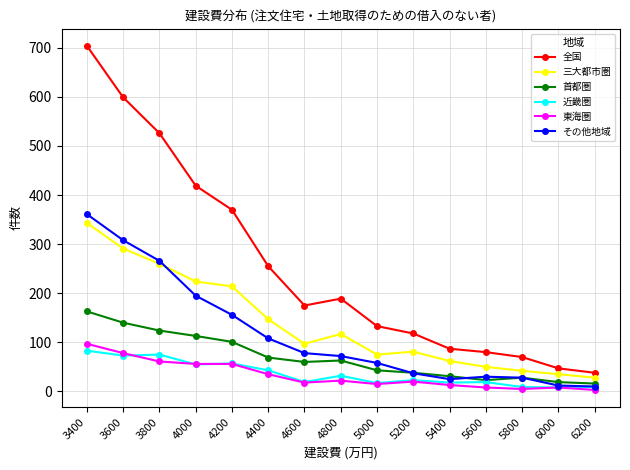

What are all the series names shown in the legend?

全国, 三大都市圏, 首都圏, 近畿圏, 東海圏, その他地域